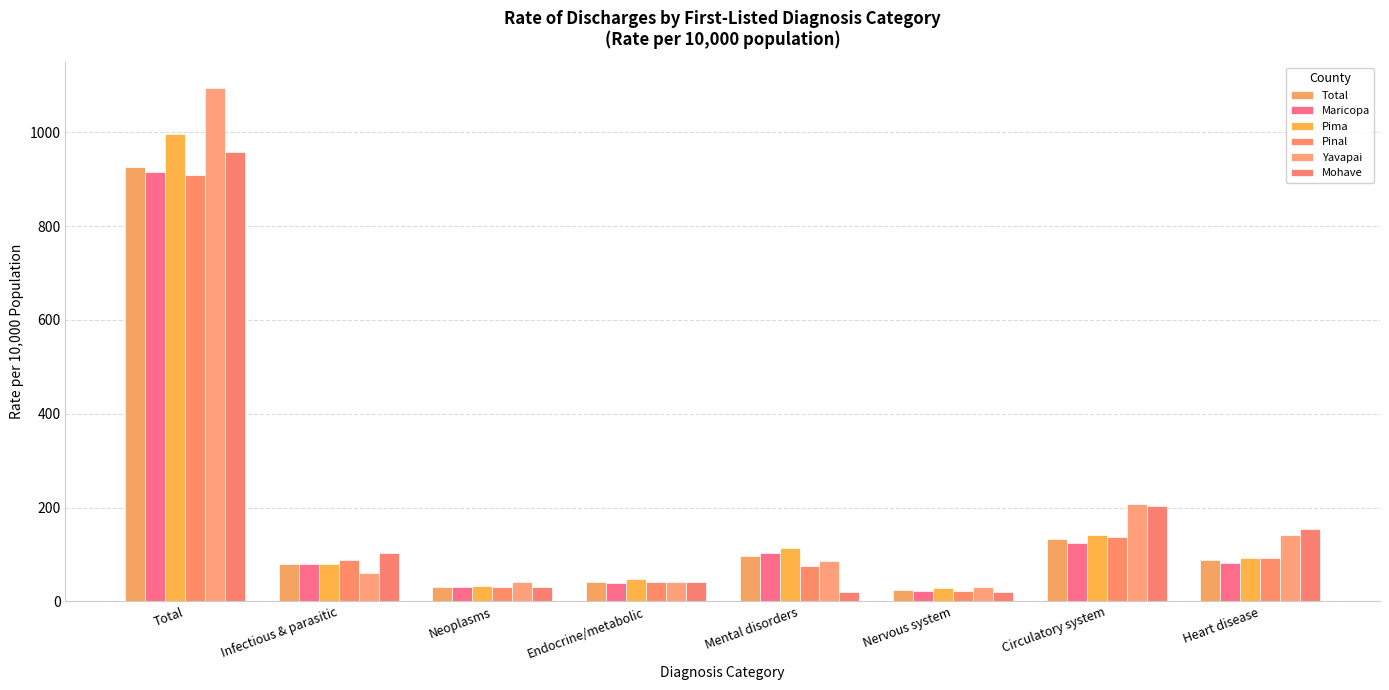

Which series has the largest total across all categories?

Yavapai